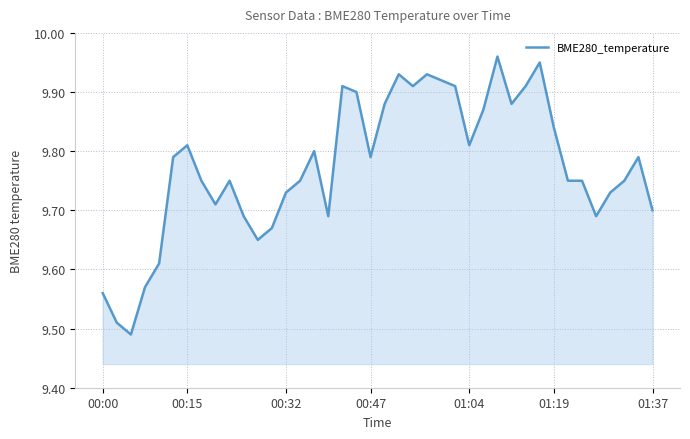

What is the difference between the maximum and minimum values?

0.5